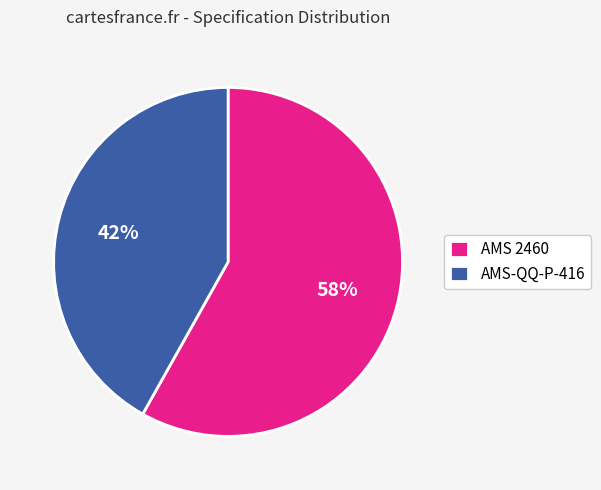

Does AMS-QQ-P-416 represent more than half of the total?

No